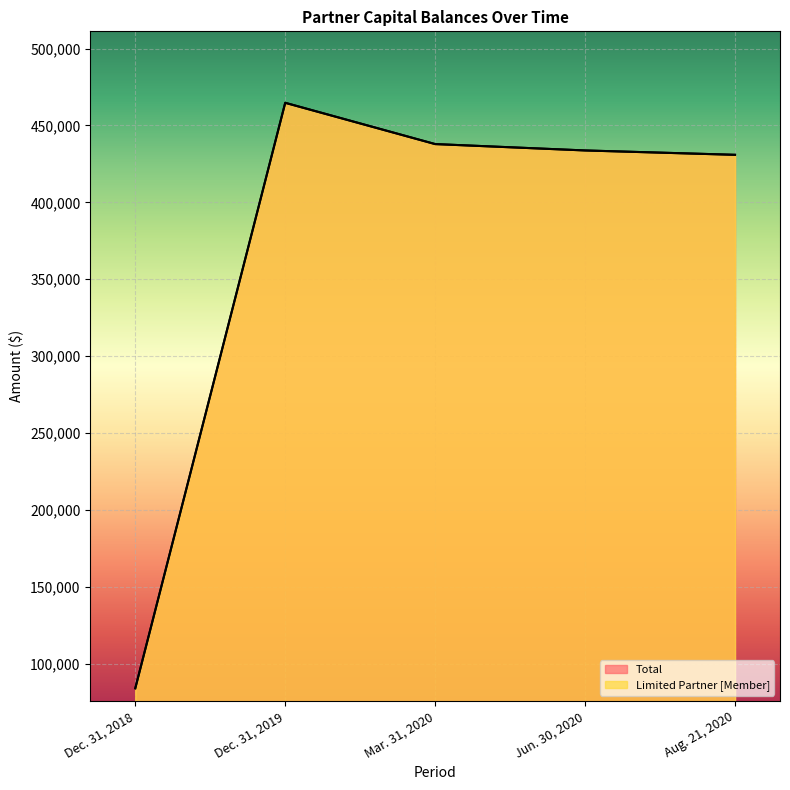

Is the value of Total at Dec. 31, 2019 greater than the value of Limited Partner [Member] at Jun. 30, 2020?

Yes